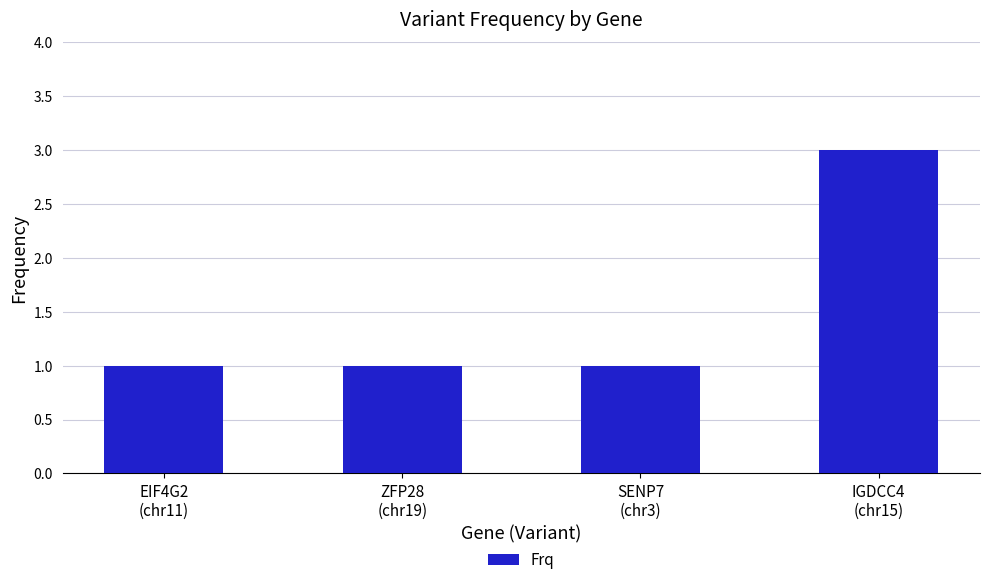

Are the bars horizontal?

No